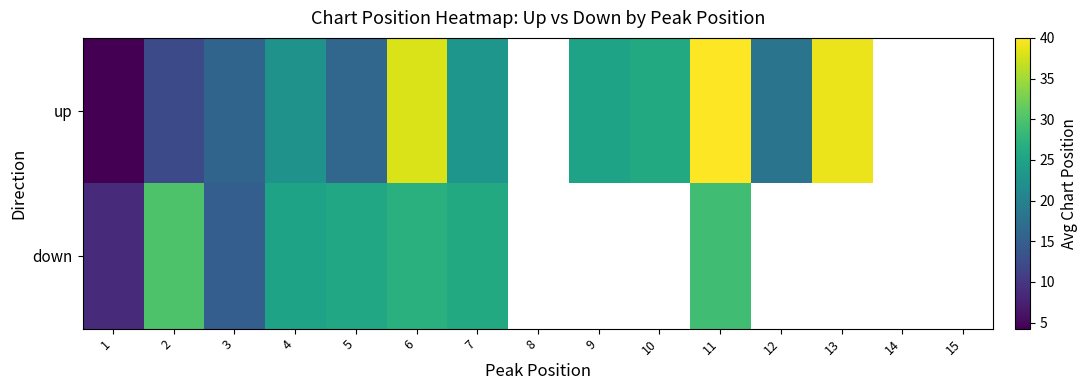

How many distinct data groups are displayed?

2